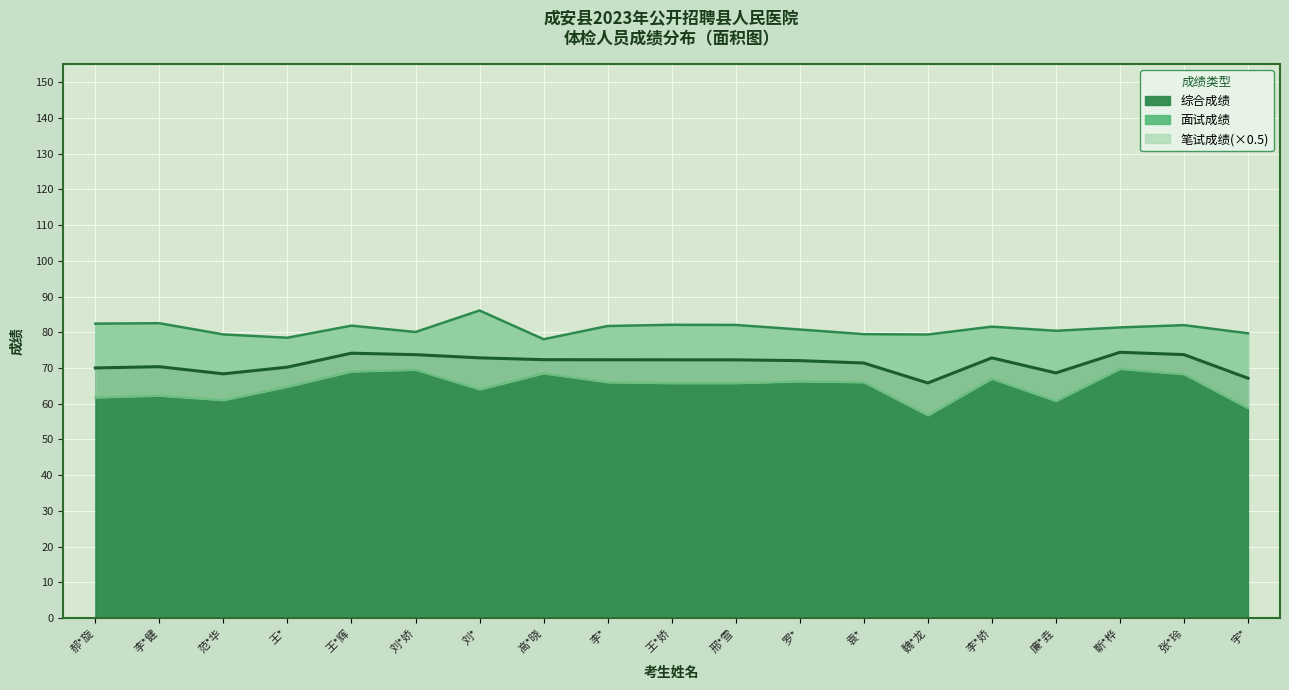

At how many categories does at least one series exceed 83?

1